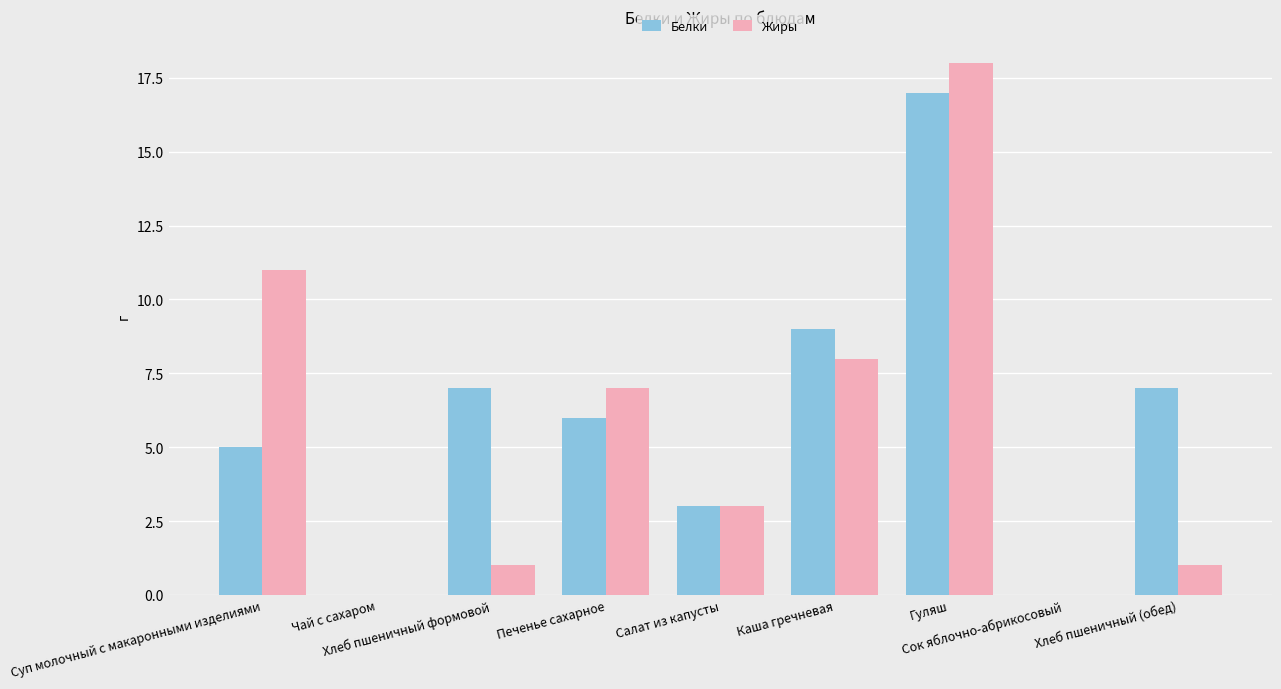

Reading right to left, what are all the values shown in this chart?

Белки: 7	0	17	9	3	6	7	0	5
Жиры: 1	0	18	8	3	7	1	0	11